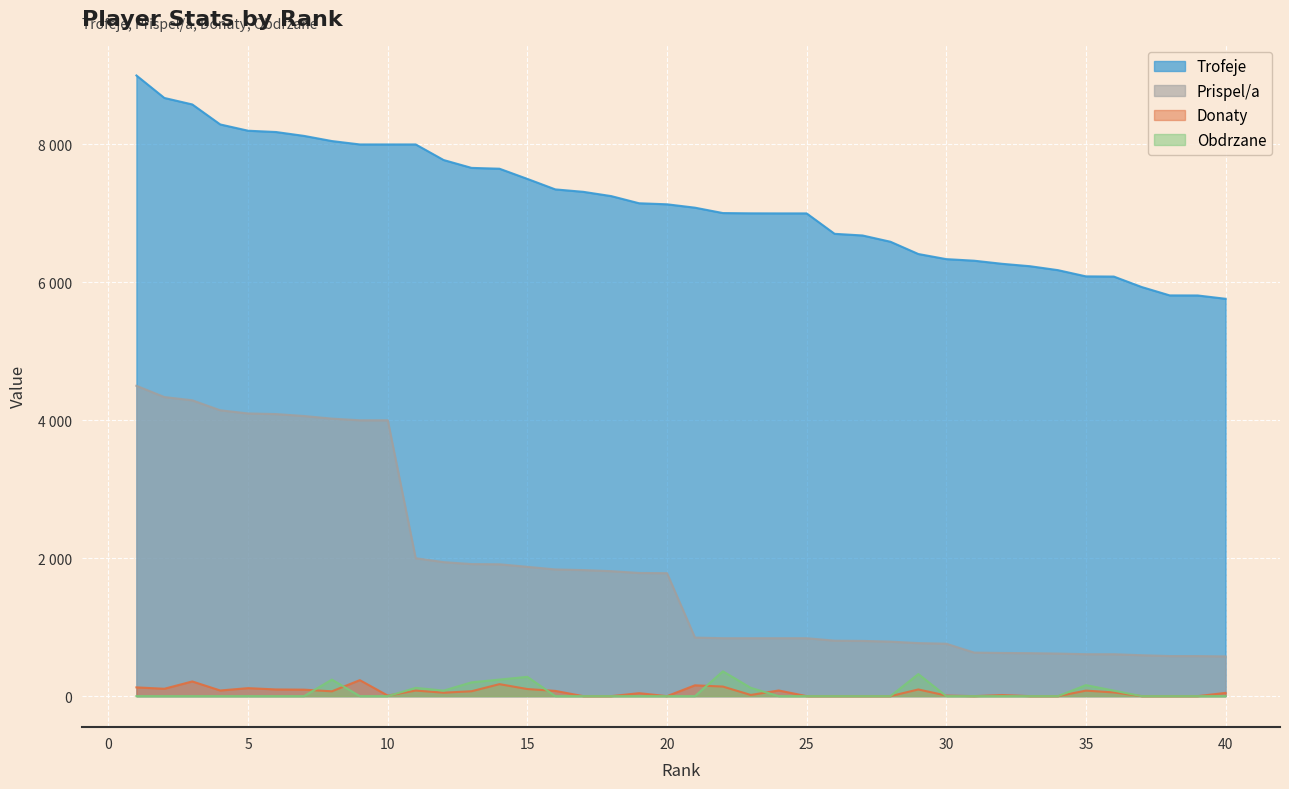

How many Obdrzane values are between 0 and 80?

31